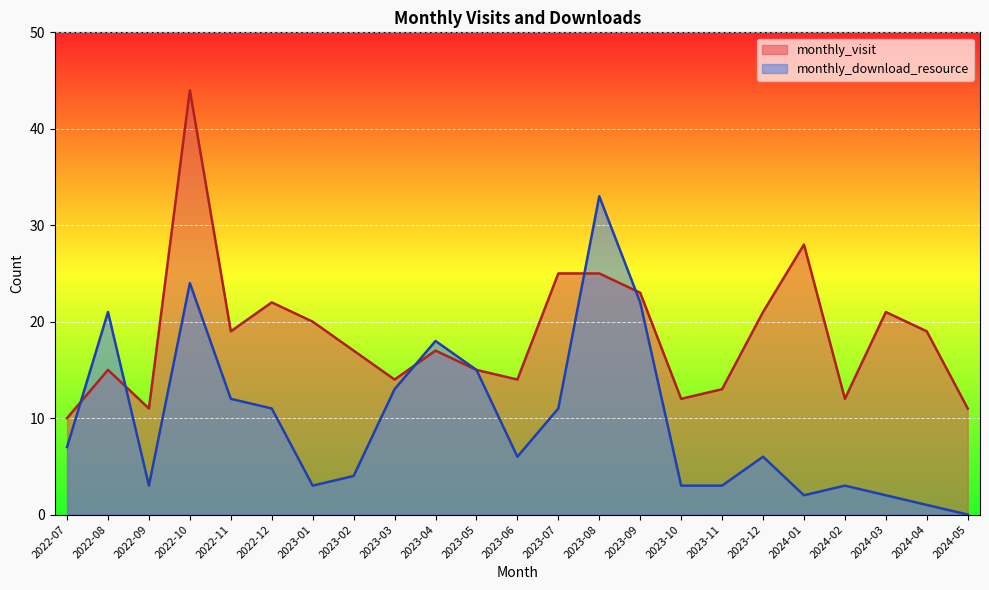

Between which two adjacent categories do monthly_download_resource and monthly_visit first intersect?

2022-07 and 2022-08